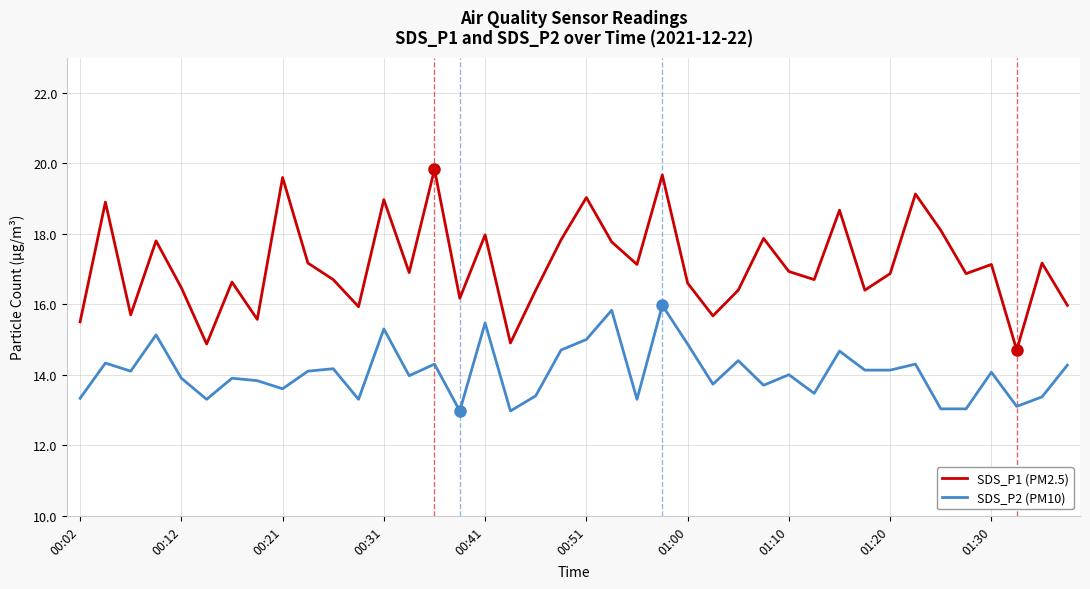

What is the highest value of the SDS_P2 (PM10) series?

16.0